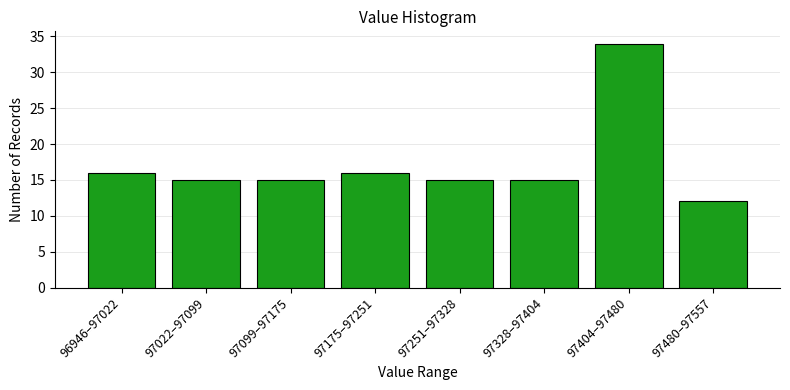

Reading left to right, what are all the values shown in this chart?

16	15	15	16	15	15	34	12